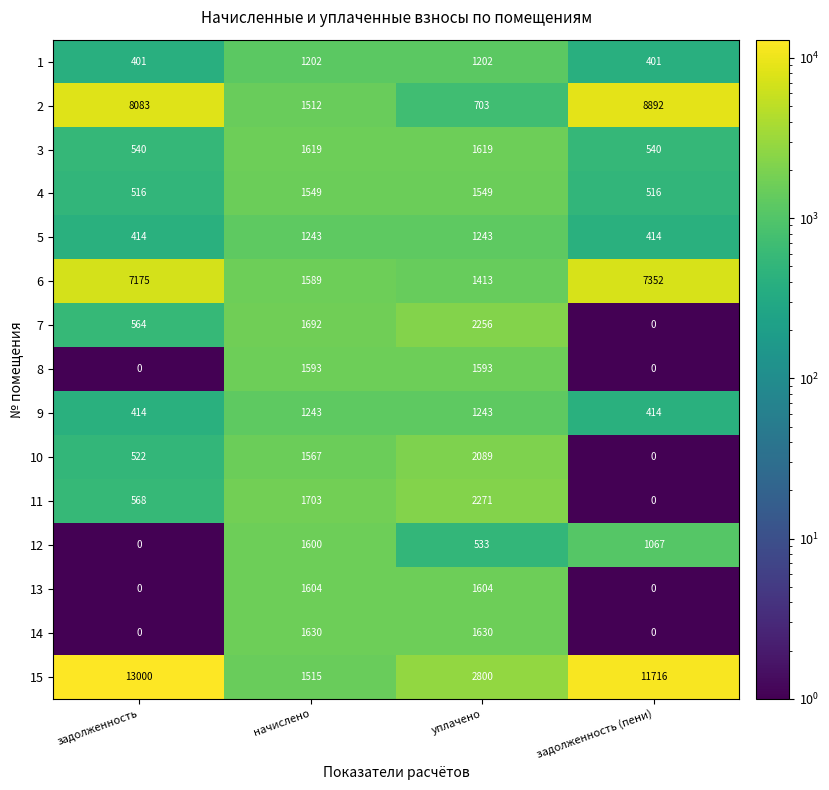

Which series changed the most between задолженность and задолженность (пени)?

15